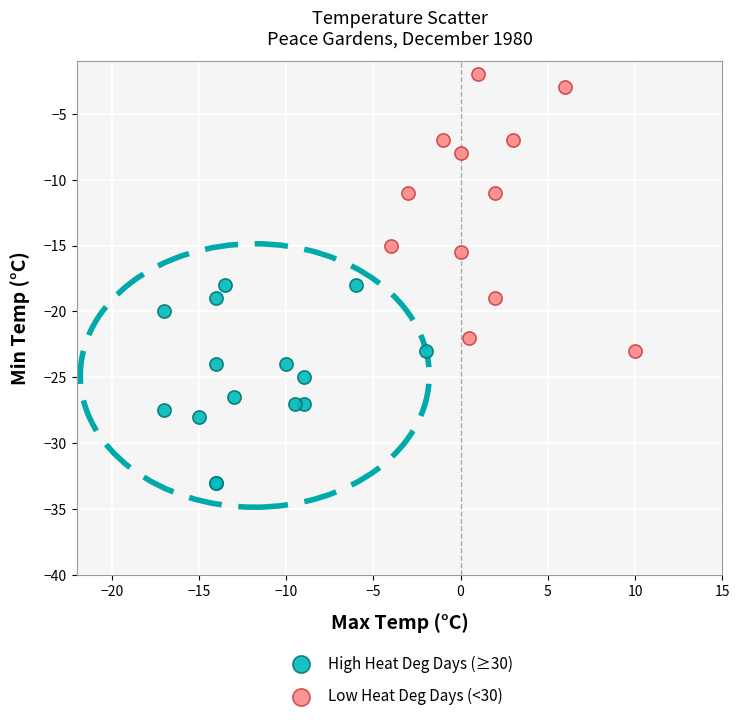

Which series contains the highest Y value?

Low Heat Deg Days (<30)